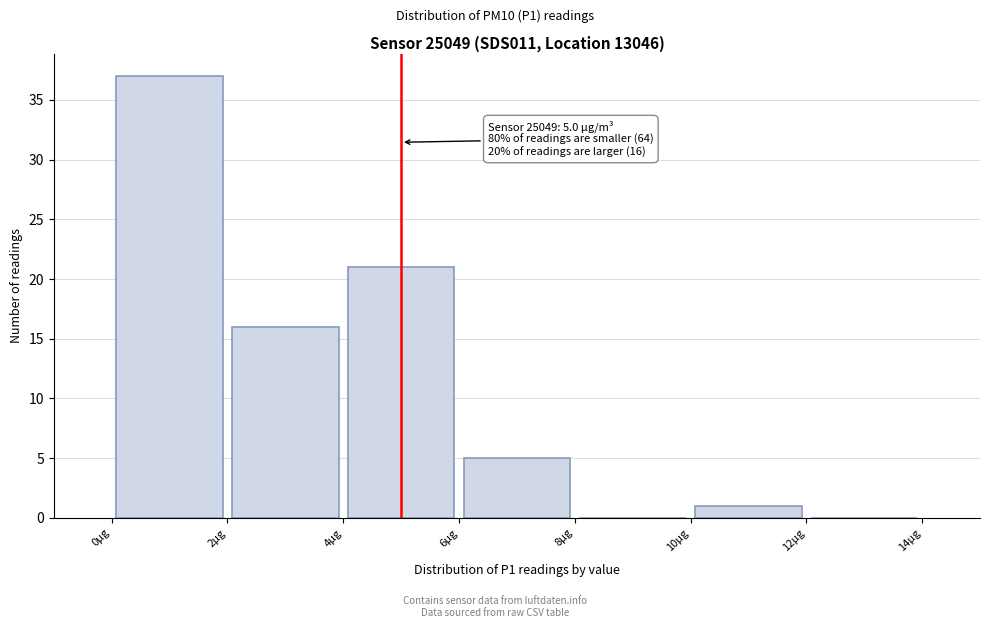

Over which range of the x-axis is the bar tallest?

0 to 2